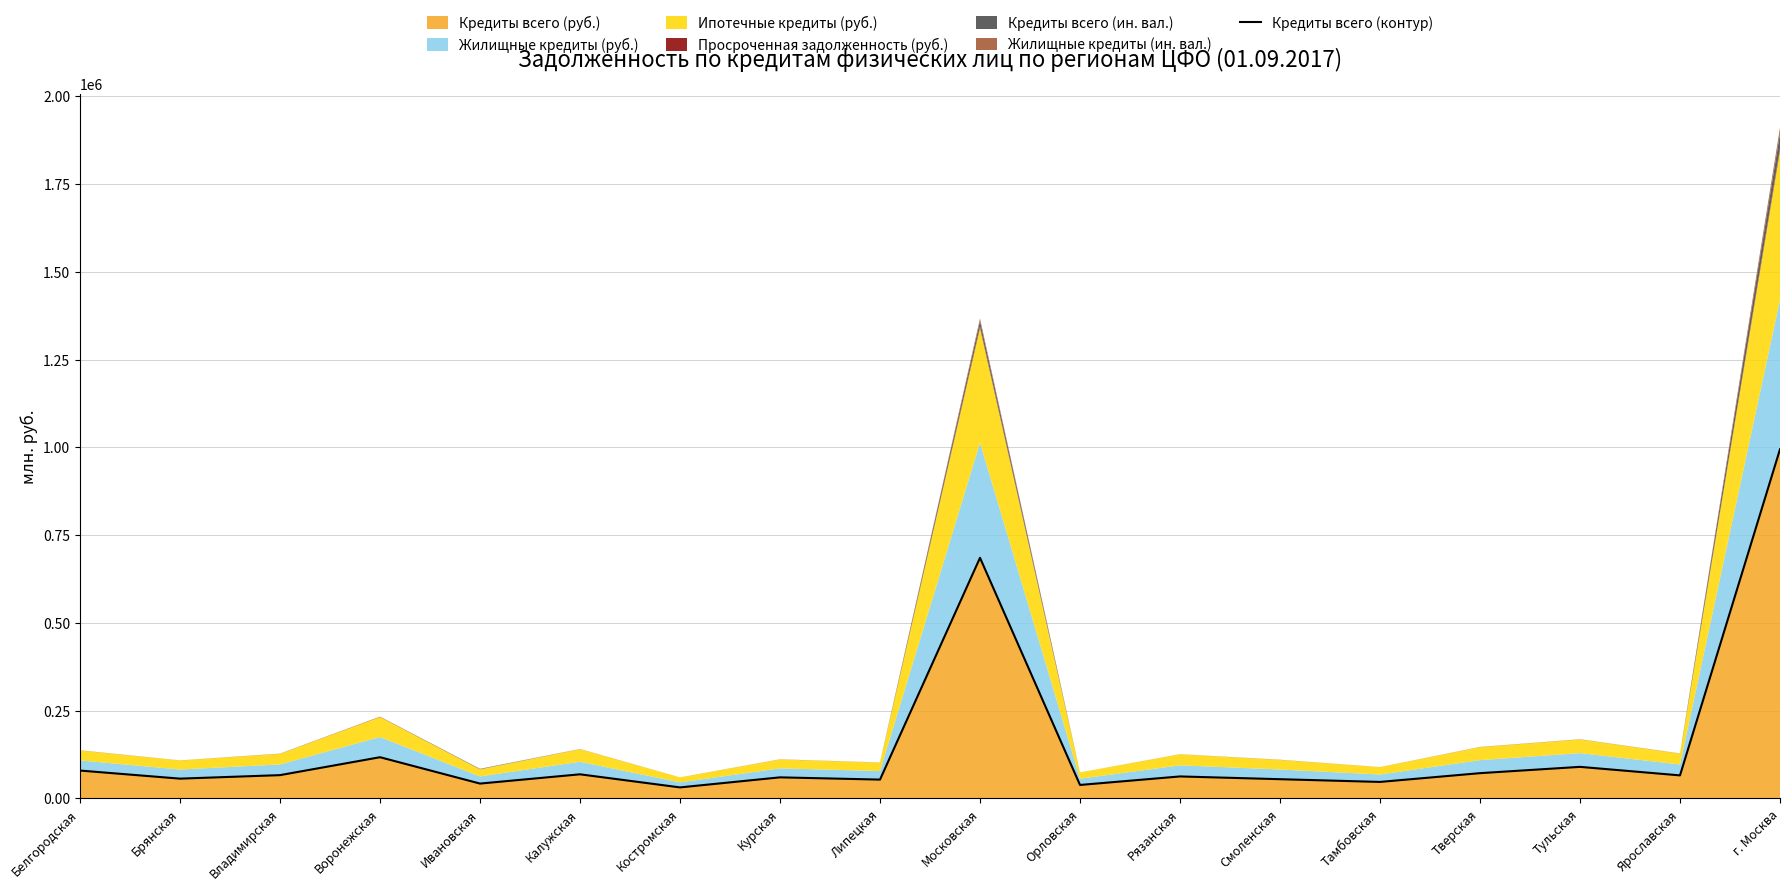

Reading right to left, extract all data points from this chart.

г. Москва=994850	Ярославская=65694	Тульская=89982	Тверская=72048	Тамбовская=47063	Смоленская=54839	Рязанская=62697	Орловская=38439	Московская=685599	Липецкая=53698	Курская=60103	Костромская=31458	Калужская=68763	Ивановская=42366	Воронежская=117452	Владимирская=66414	Брянская=56424	Белгородская=79442